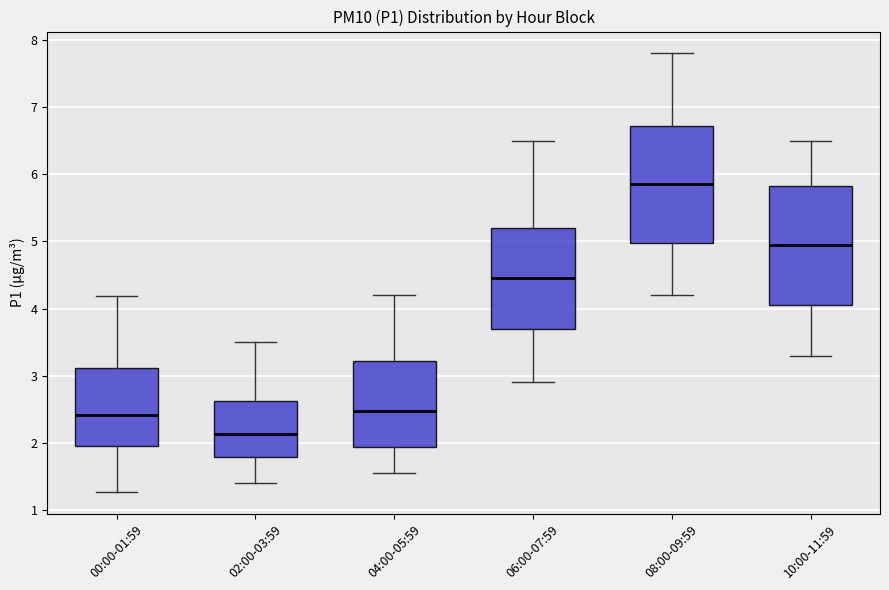

Where does the lower whisker of the box for 00:00-01:59 end on the y-axis? The values are not printed on the chart, so give them approximately, as read against the axis.

1.3